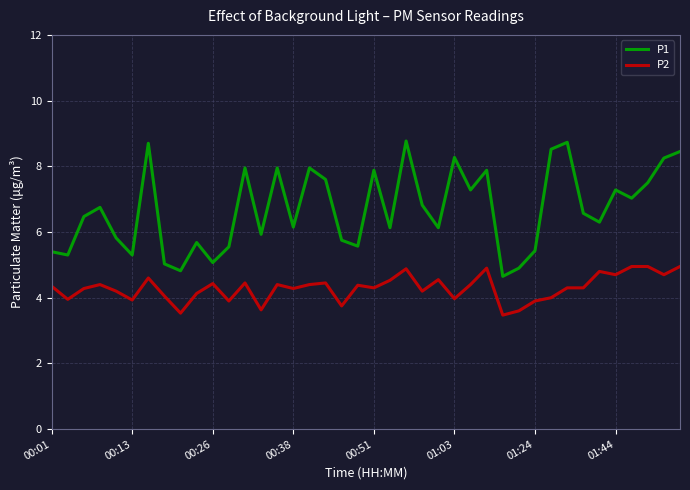

What is the difference between the maximum and minimum values in the P1 series?

4.1